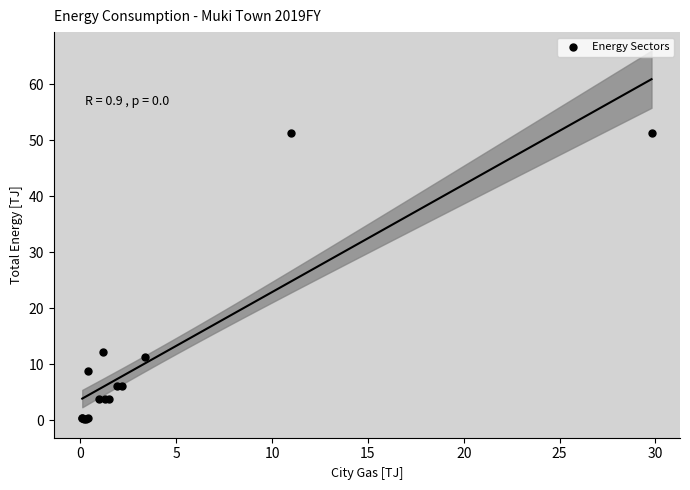

What Y value in the scatter plot is closest to 25?

12.2